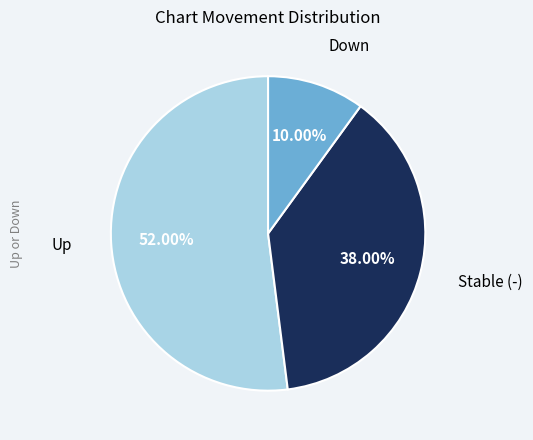

Which slice is the largest?

Up